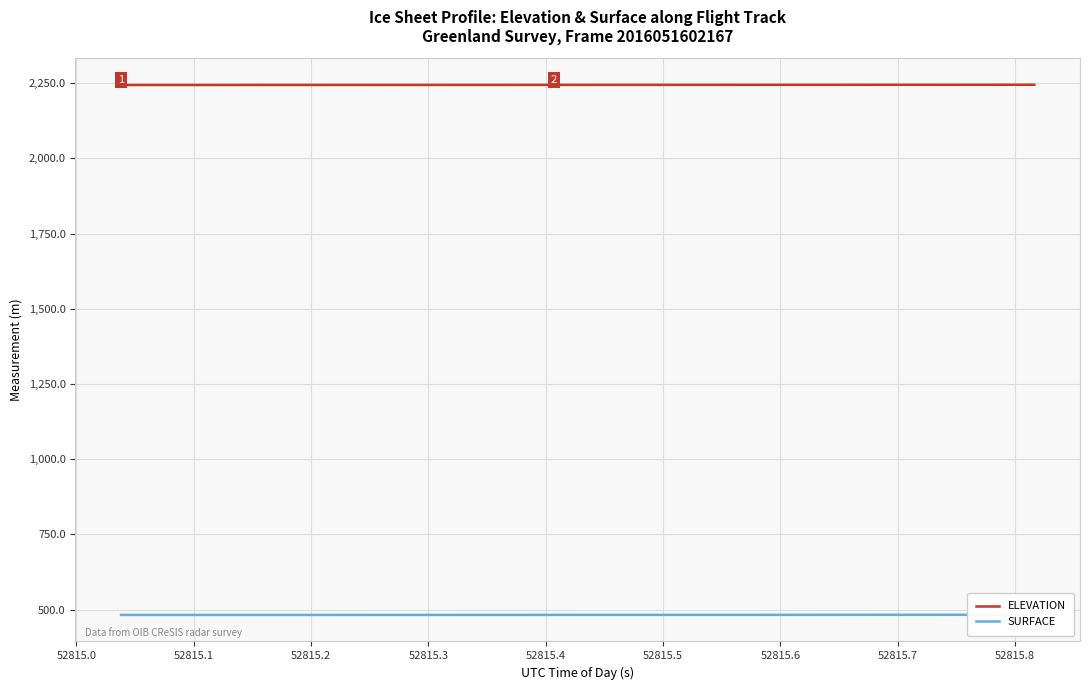

What is the difference between the second highest and second lowest values in the ELEVATION series?

0.8